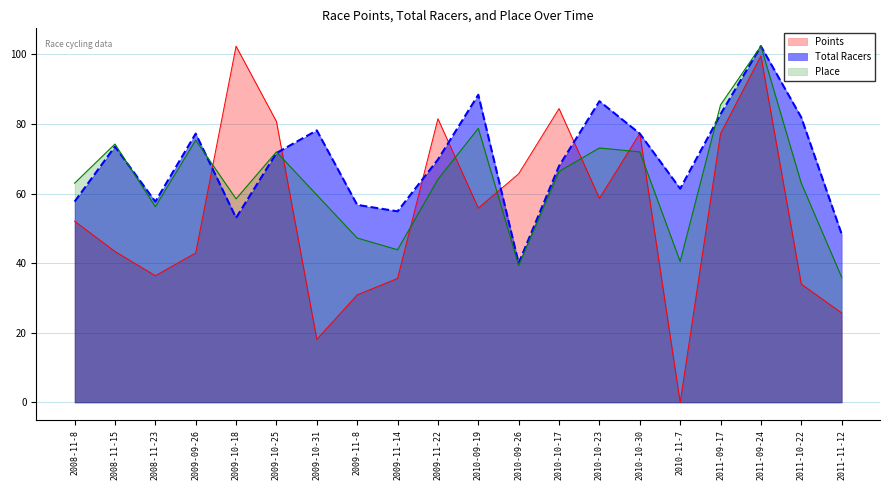

Reading left to right, extract all data points from this chart.

Points: 52.1	43.4	36.4	43.0	102.4	80.7	18.1	30.9	35.6	81.5	55.9	65.7	84.4	58.6	77.3	0.0	77.2	99.6	34.0	25.7
Total Racers: 57.7	73.5	57.7	77.2	53.0	71.7	78.2	56.8	54.9	69.8	88.4	40.0	67.9	86.6	77.2	61.4	82.8	102.4	81.9	48.4
Place: 63.0	74.3	56.3	75.4	58.5	72.0	59.6	47.3	43.9	64.1	78.8	39.4	66.4	73.1	72.0	40.5	85.5	102.4	63.0	36.0